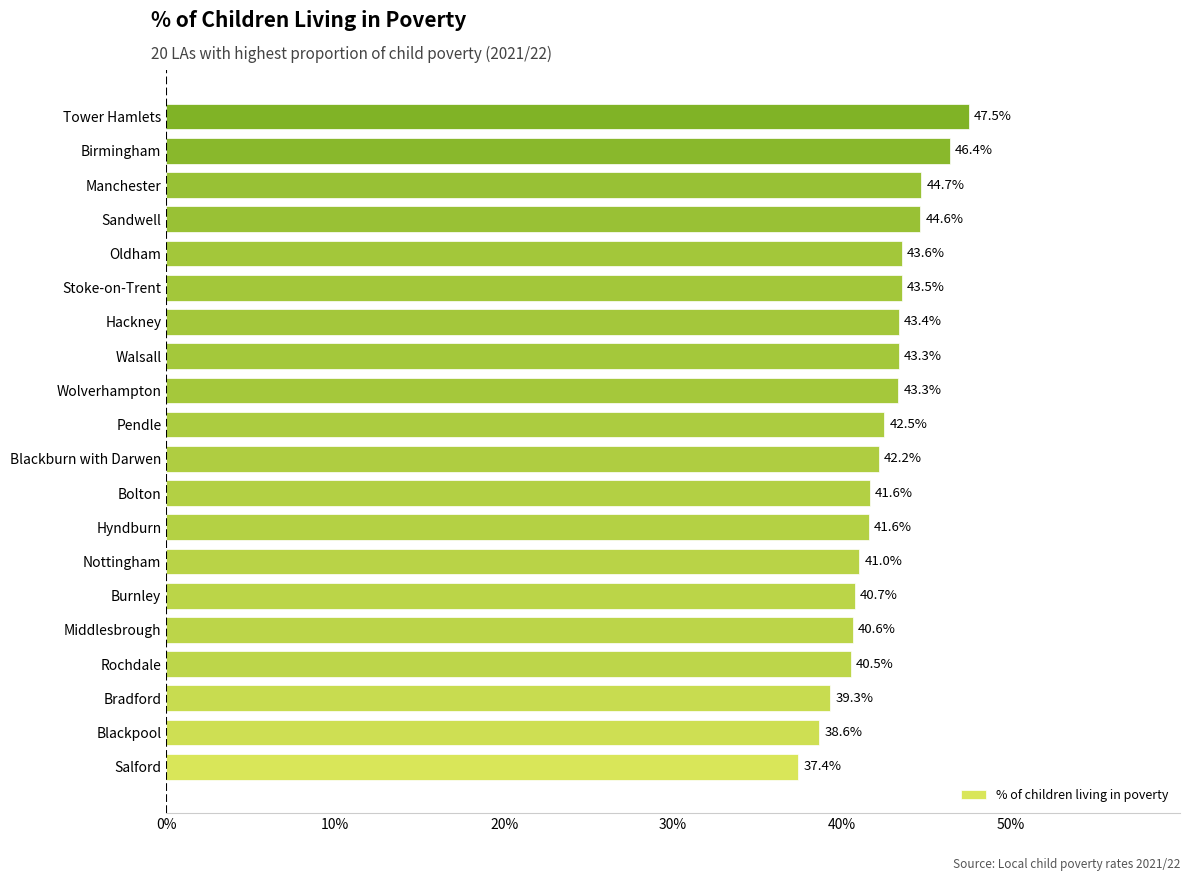

What is the maximum value shown in the chart?

47.5